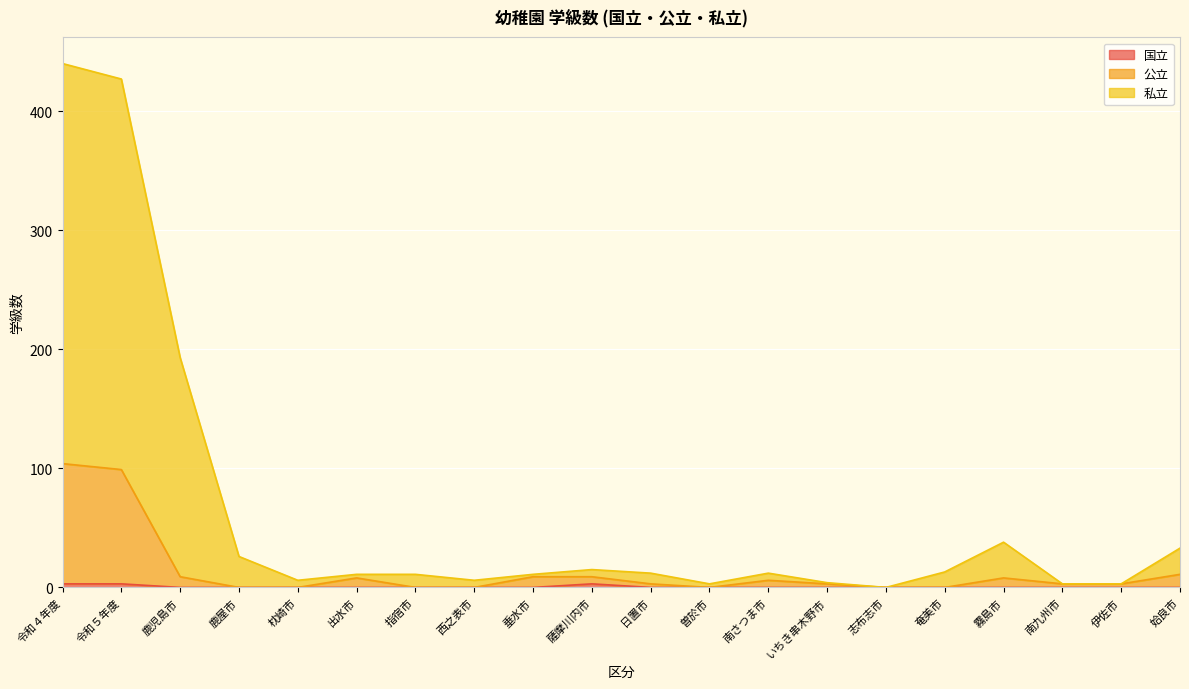

Which series has the widest spread of values?

私立